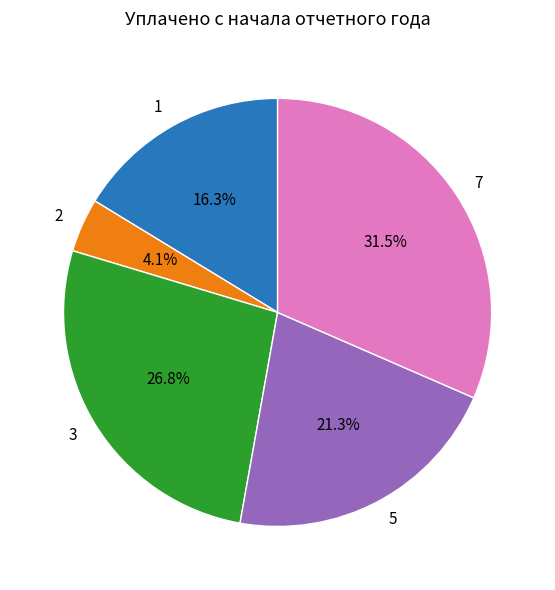

Does any single category account for the majority?

No